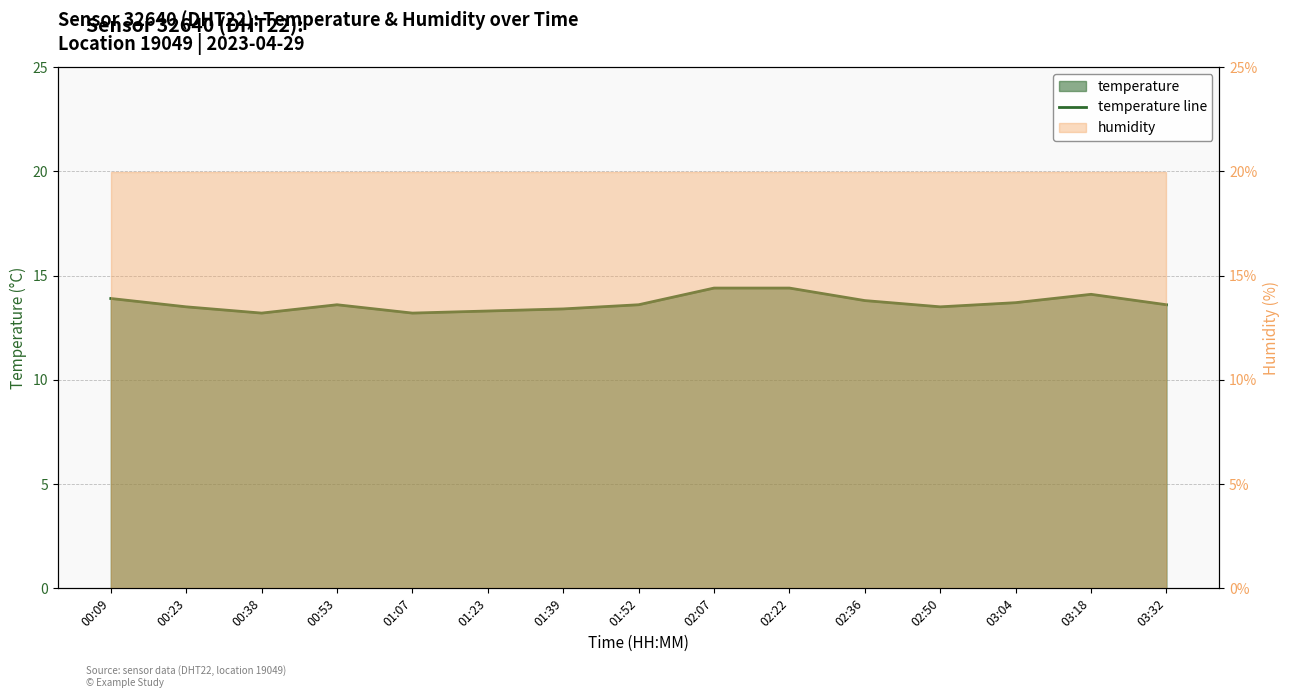

Which has a higher value, 01:23 or 03:32?

03:32